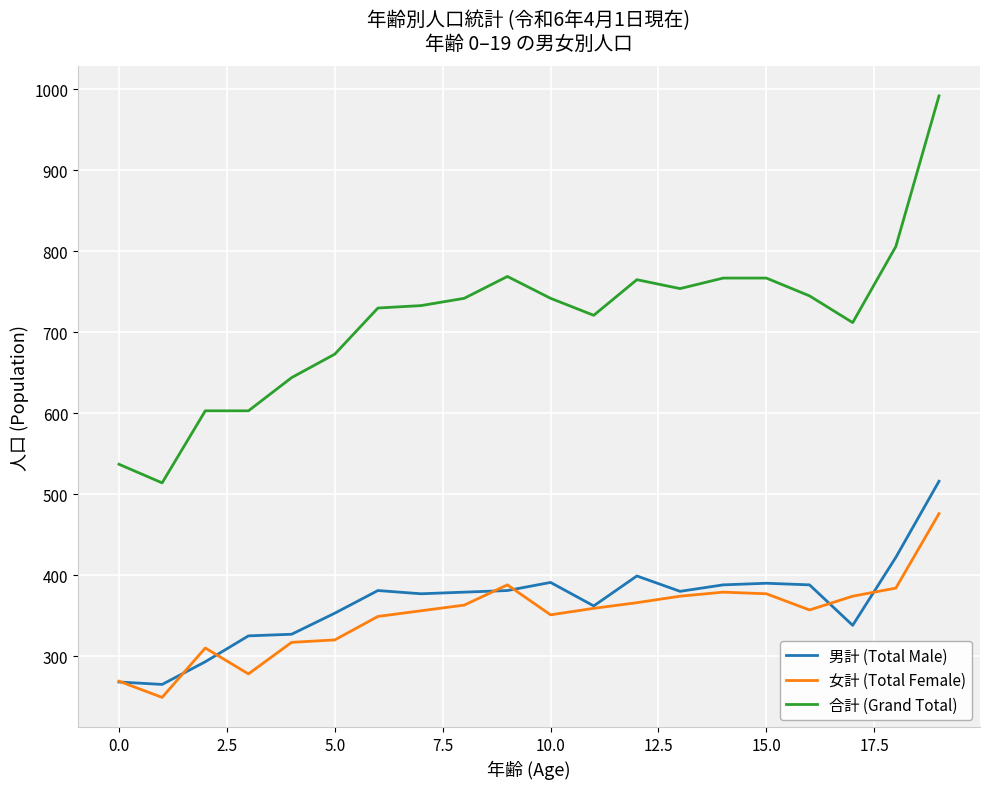

Which series has the largest total across all categories?

合計 (Grand Total)